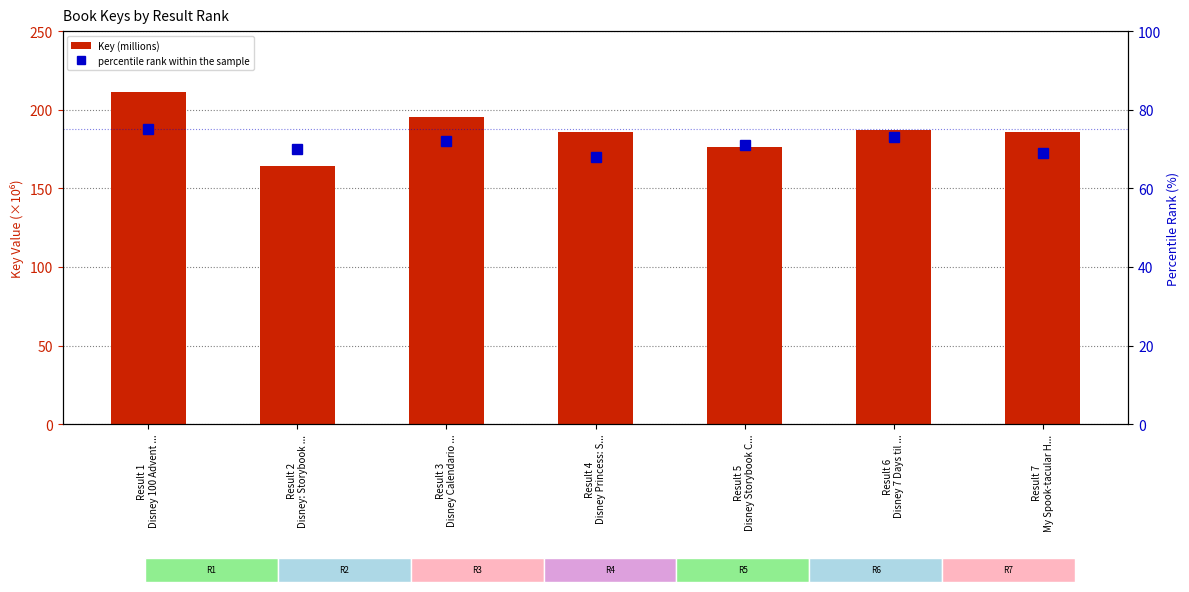

What is the difference between the maximum and minimum values in the percentile rank within the sample series?

7.0